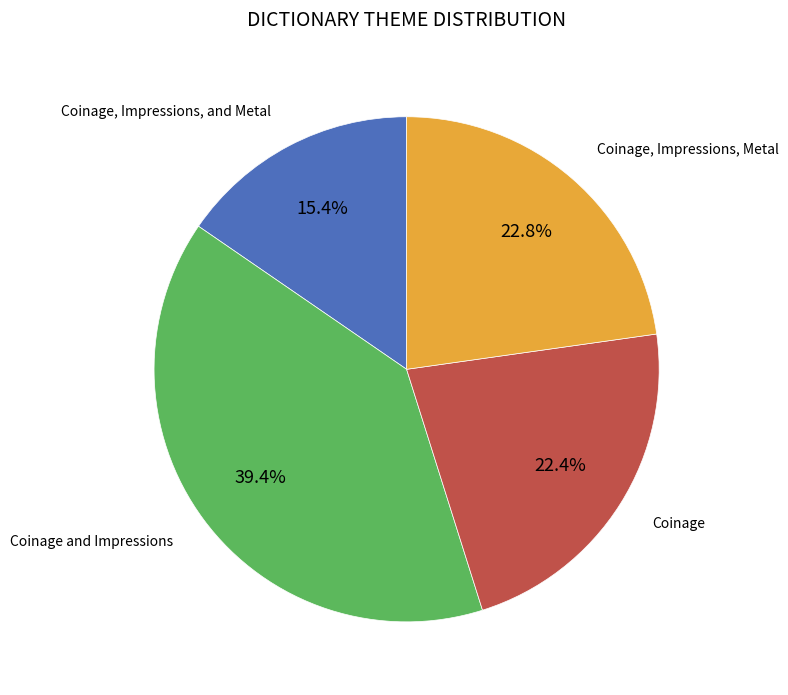

What percentage do Coinage and Impressions and Coinage, Impressions, Metal together represent?

62.2%